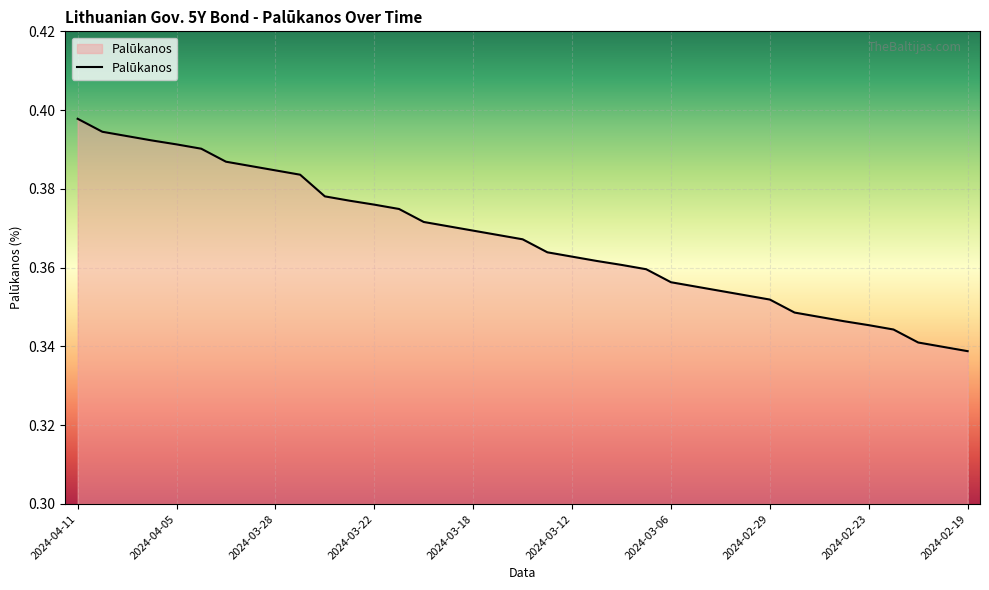

Which has a higher value, 2024-02-23 or 2024-04-05?

2024-04-05